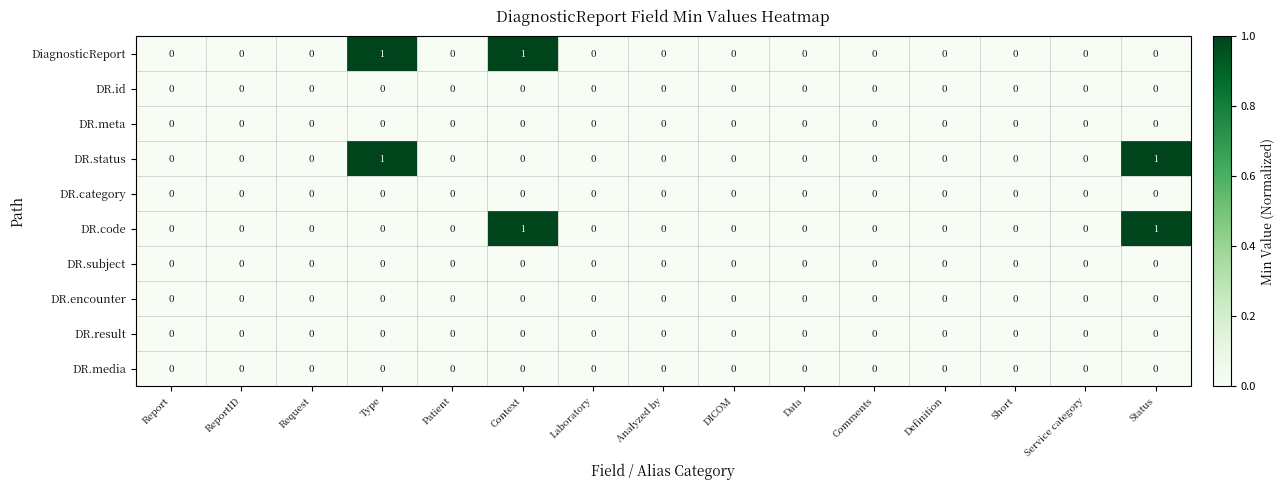

The DR.id series shows 0 at Report. True or false?

True